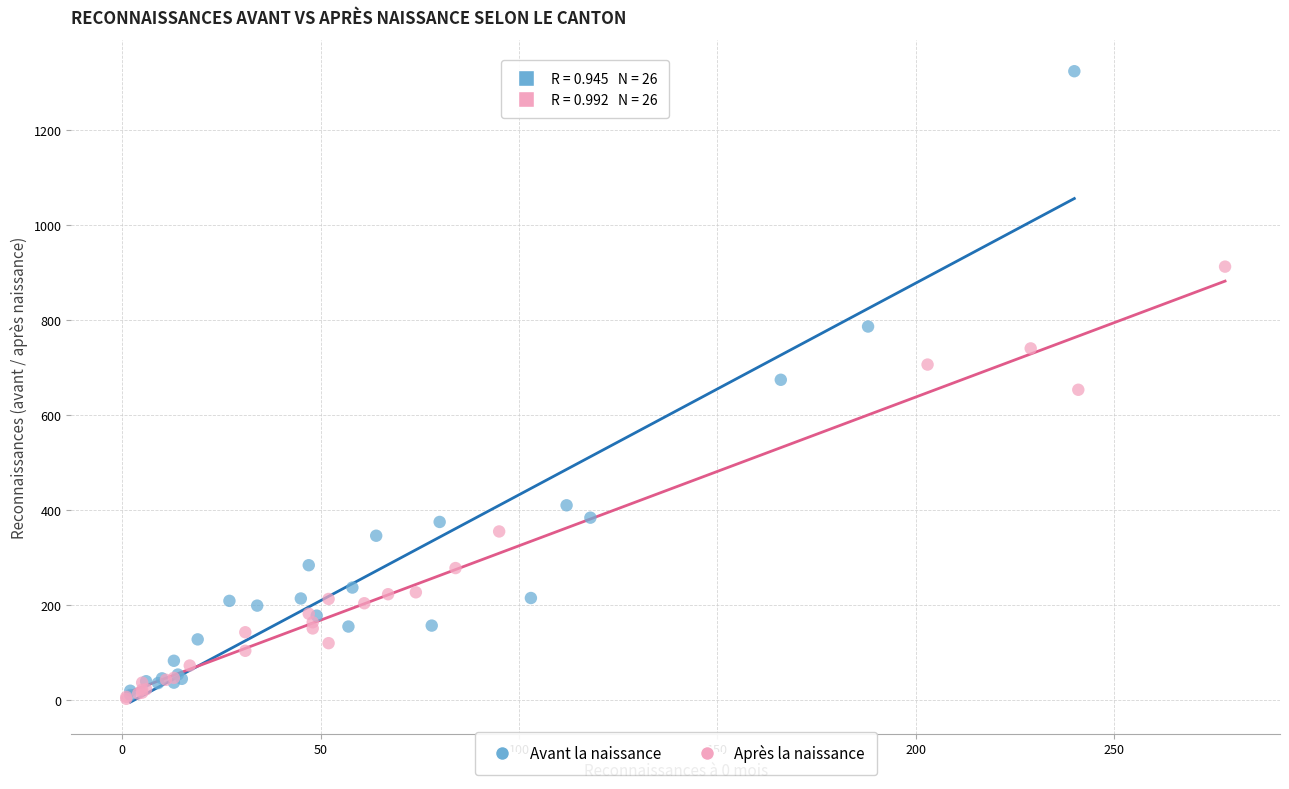

Which series has the largest Y range (max minus min)?

Avant la naissance